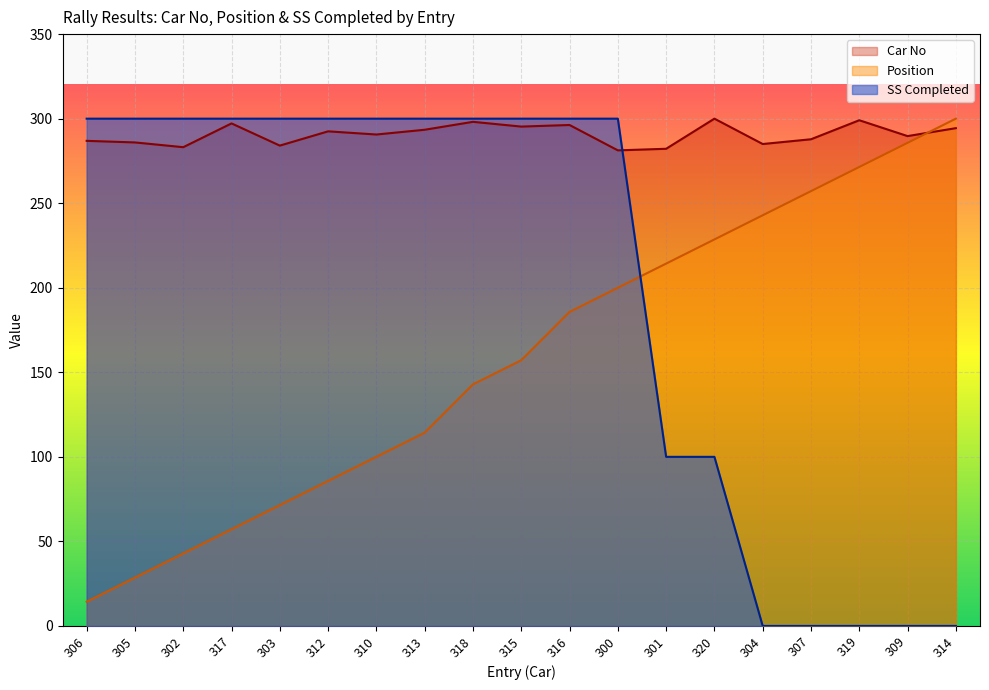

Reading left to right, transcribe all the data shown in this chart.

Car No: 306=286.9	305=285.9	302=283.1	317=297.2	303=284.1	312=292.5	310=290.6	313=293.4	318=298.1	315=295.3	316=296.2	300=281.2	301=282.2	320=300.0	304=285.0	307=287.8	319=299.1	309=289.7	314=294.4
Position: 306=14.3	305=28.6	302=42.9	317=57.1	303=71.4	312=85.7	310=100.0	313=114.3	318=142.9	315=157.1	316=185.7	300=200.0	301=214.3	320=228.6	304=242.9	307=257.1	319=271.4	309=285.7	314=300.0
SS Completed: 306=300.0	305=300.0	302=300.0	317=300.0	303=300.0	312=300.0	310=300.0	313=300.0	318=300.0	315=300.0	316=300.0	300=300.0	301=100.0	320=100.0	304=0.0	307=0.0	319=0.0	309=0.0	314=0.0